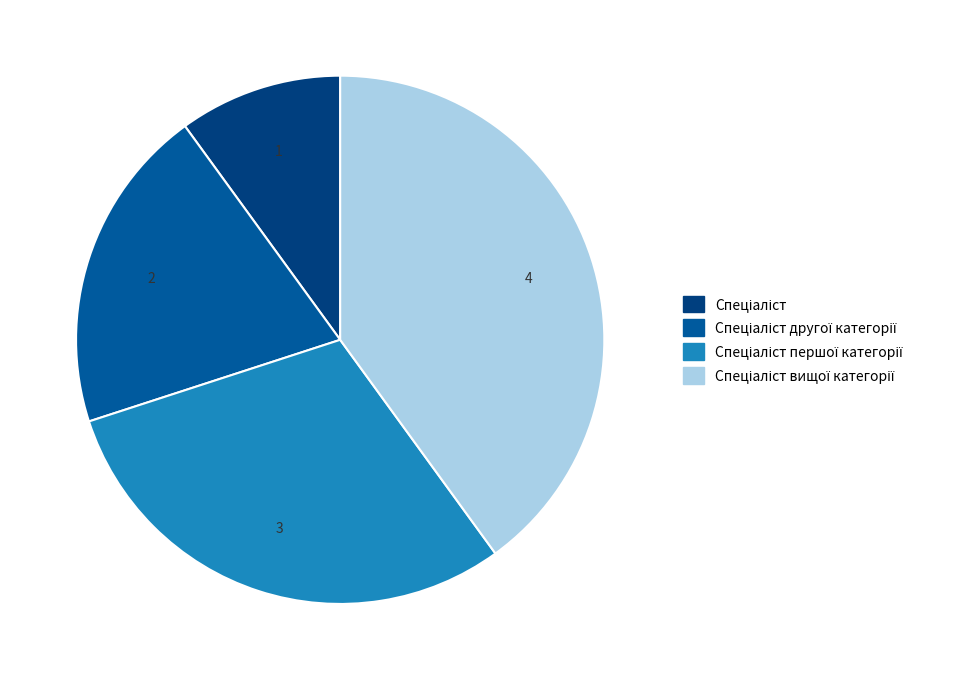

Is there any slice that represents more than half of the pie?

No